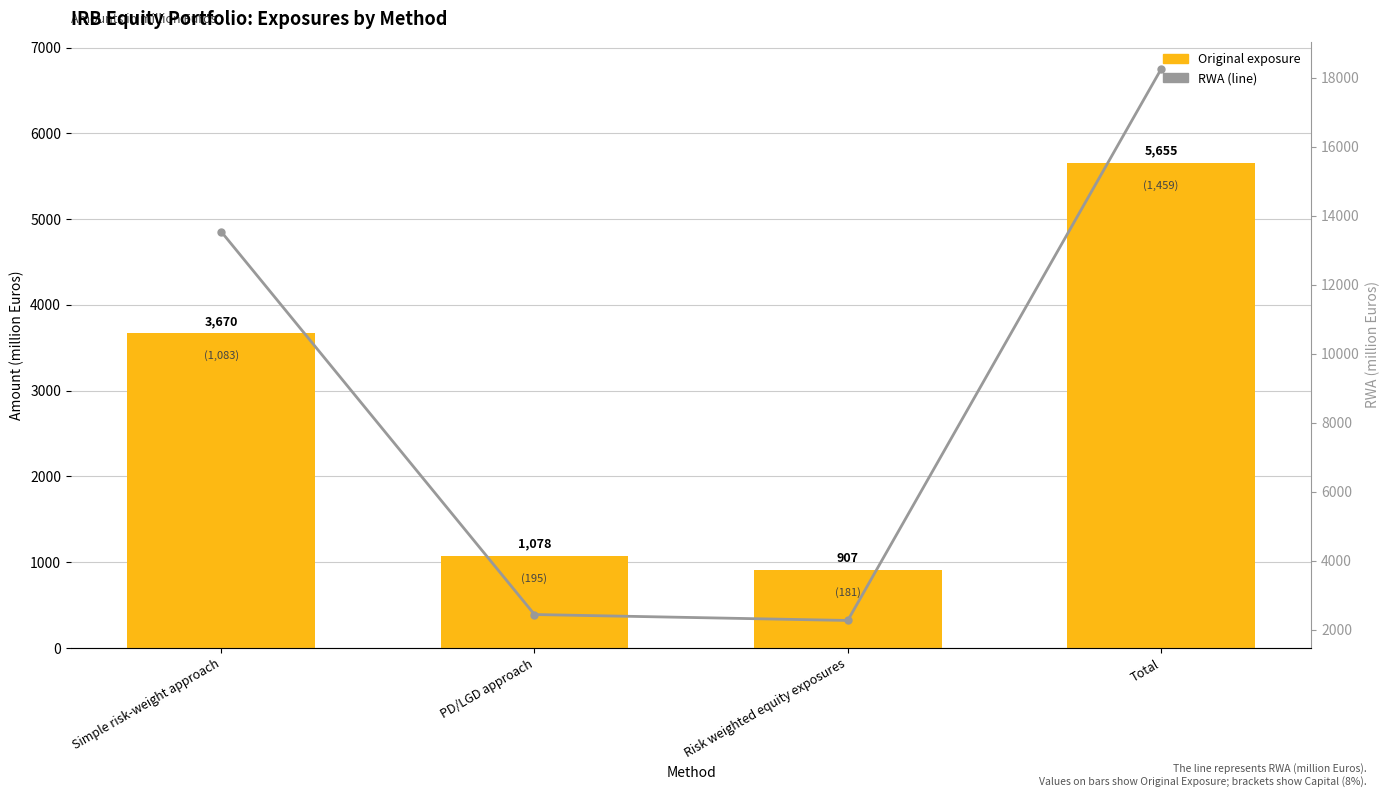

How many values in the Original exposure series are below 3670?

2